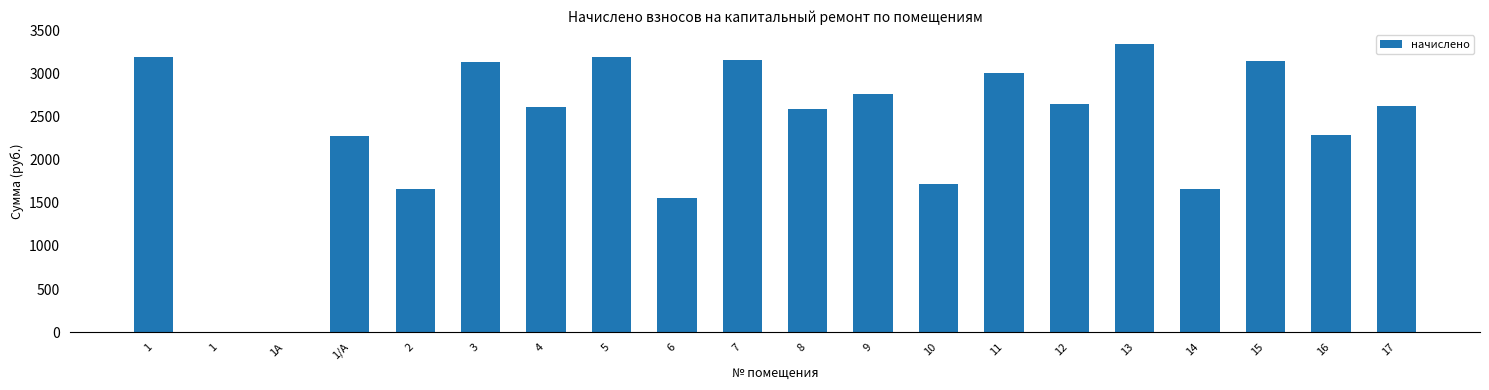

Is it true that the value at 12 is 1055.4?

False